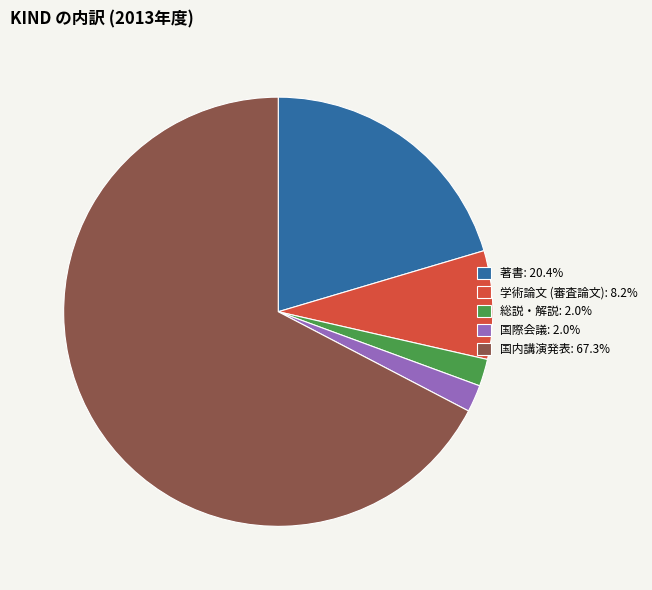

Approximately how many times larger is the value at 著書: 20.4% compared to 国際会議: 2.0%?

10.0